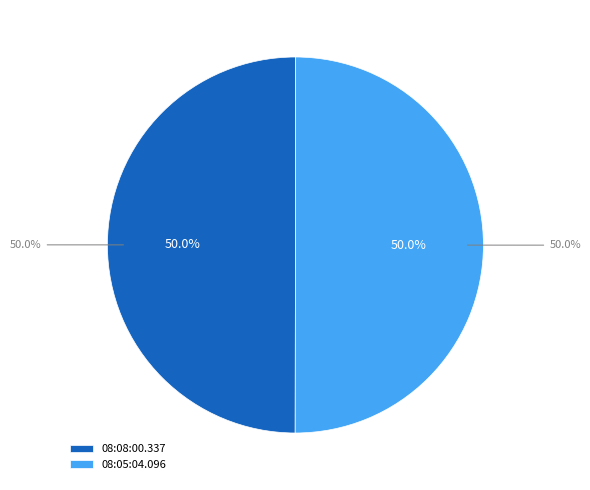

True or false: 08:08:00.337 accounts for 50% of the total.

True